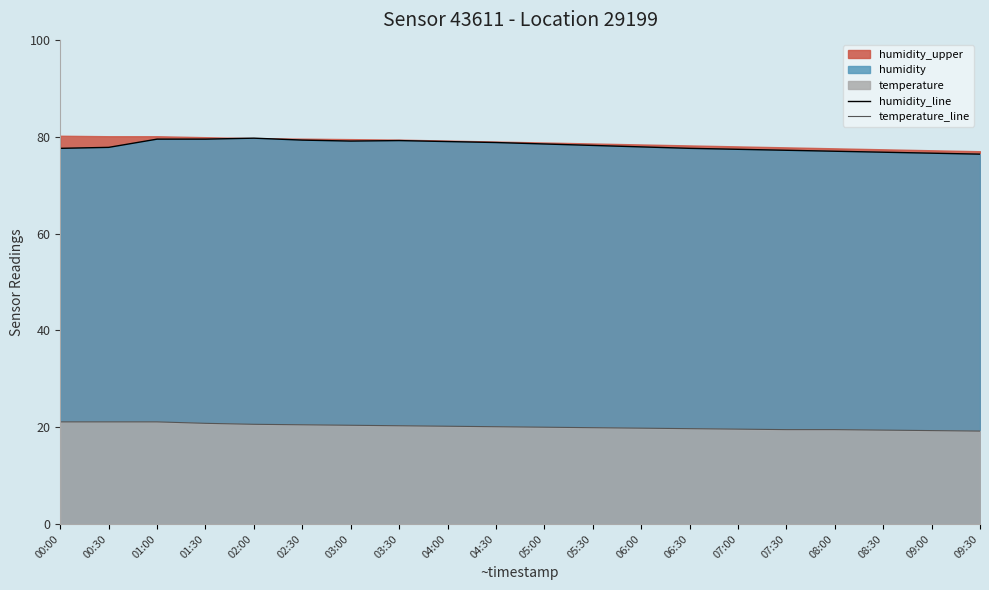

Reading left to right, list all the values displayed in this chart.

humidity_line: 77.6	77.8	79.5	79.5	79.7	79.3	79.1	79.2	79.0	78.8	78.5	78.2	77.9	77.6	77.4	77.2	77.0	76.8	76.6	76.4
temperature_line: 21.1	21.1	21.1	20.8	20.6	20.5	20.4	20.3	20.2	20.1	20.0	19.9	19.8	19.7	19.6	19.5	19.5	19.4	19.3	19.2